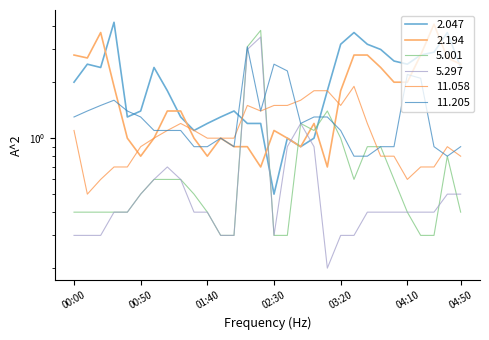

Is the value of 2.047 at 03:00 greater than the value of 11.058 at 03:10?

No